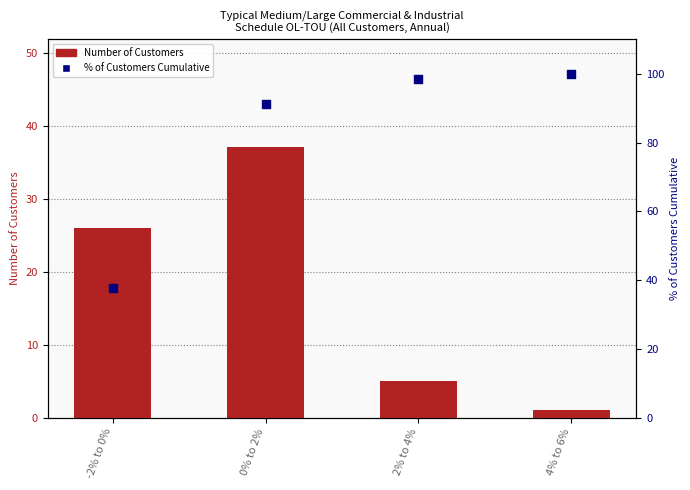

What are all the series names shown in the legend?

Number of Customers, % of Customers Cumulative